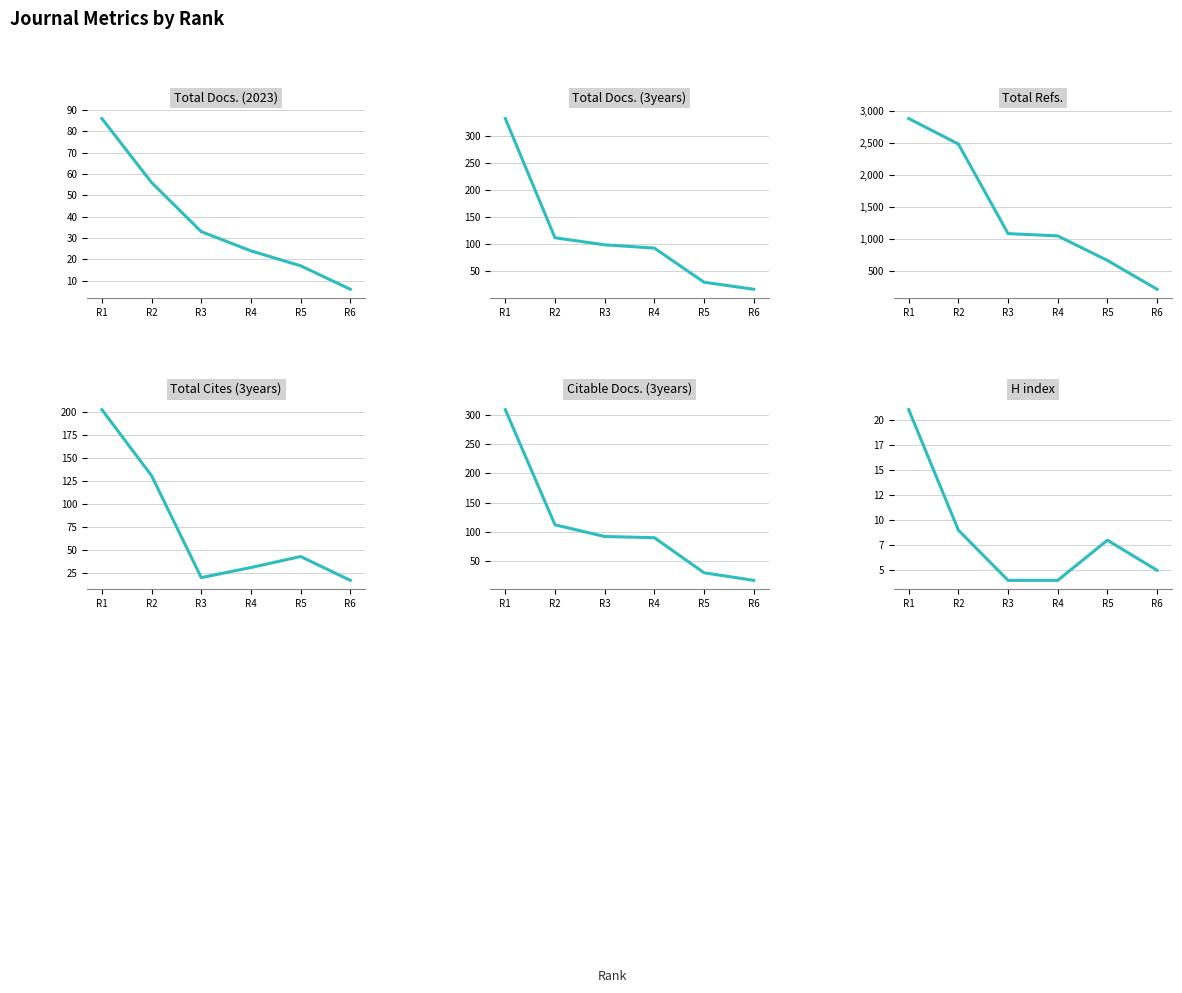

What is the value of the Total Cites (3years) point at the 2nd from the left?

131